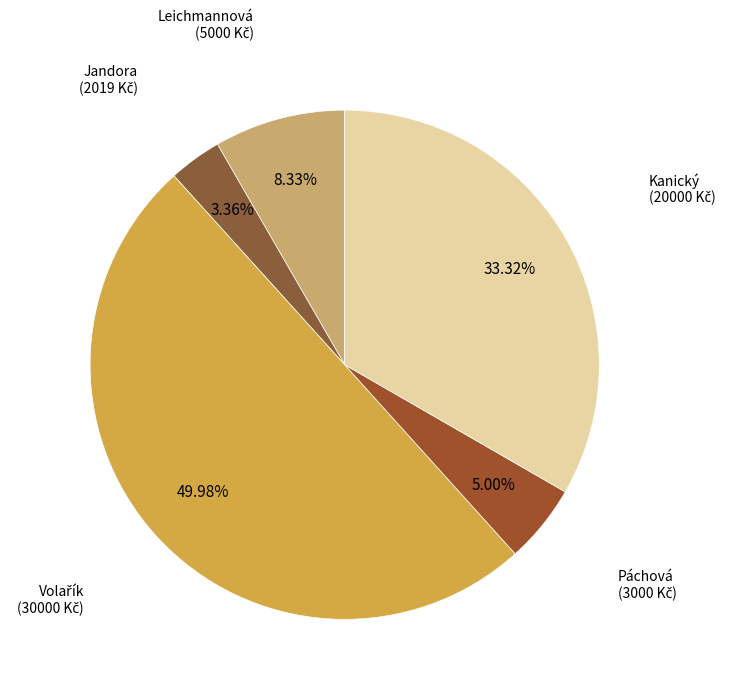

Rank the categories by value from lowest to highest.

Jandora, Páchová, Leichmannová, Kanický, Volařík